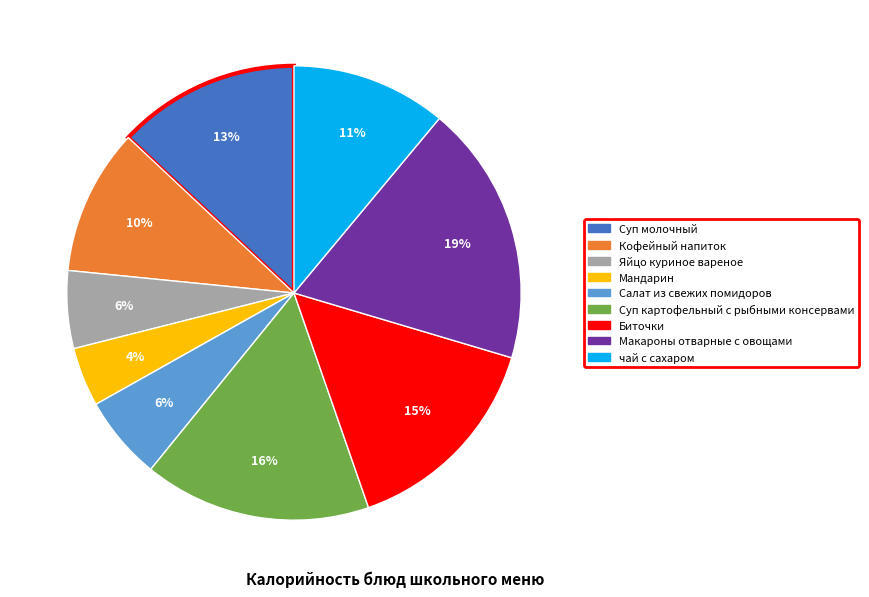

What is the largest slice in the pie chart?

Макароны отварные с овощами